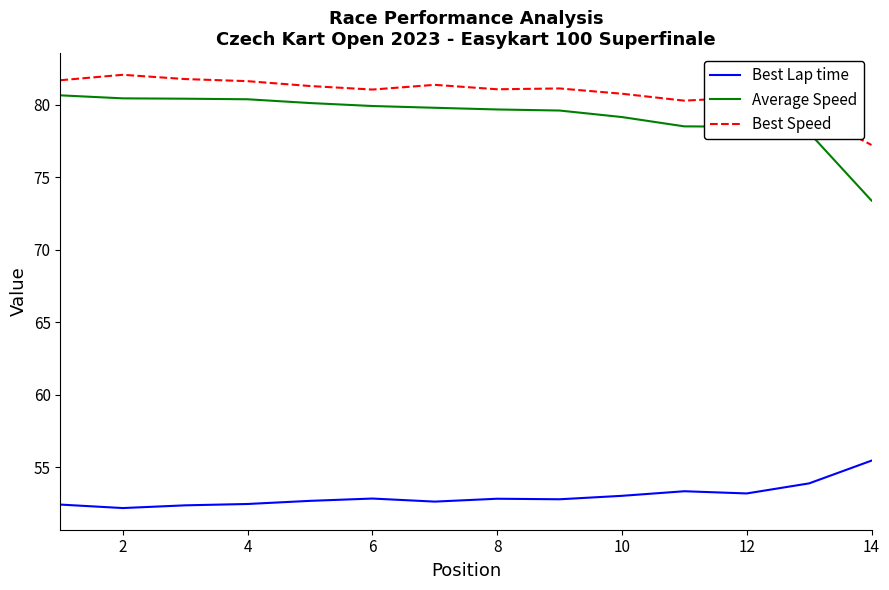

What is the maximum value for Best Speed?

82.1